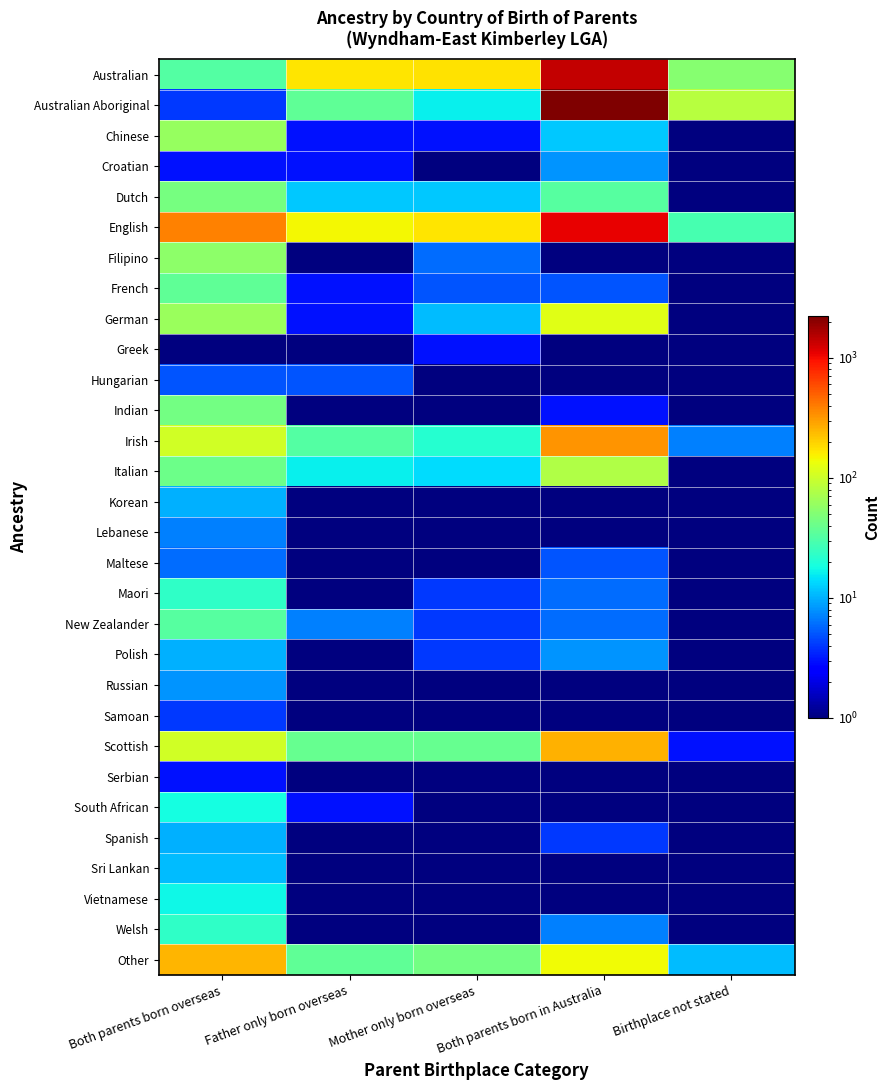

What is the minimum value shown in the chart?

0.5